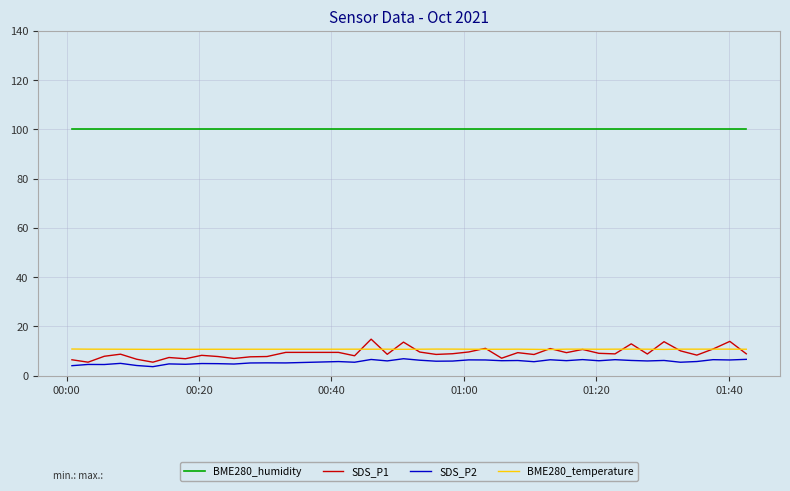

True or false: BME280_humidity and SDS_P1 intersect in this chart.

False